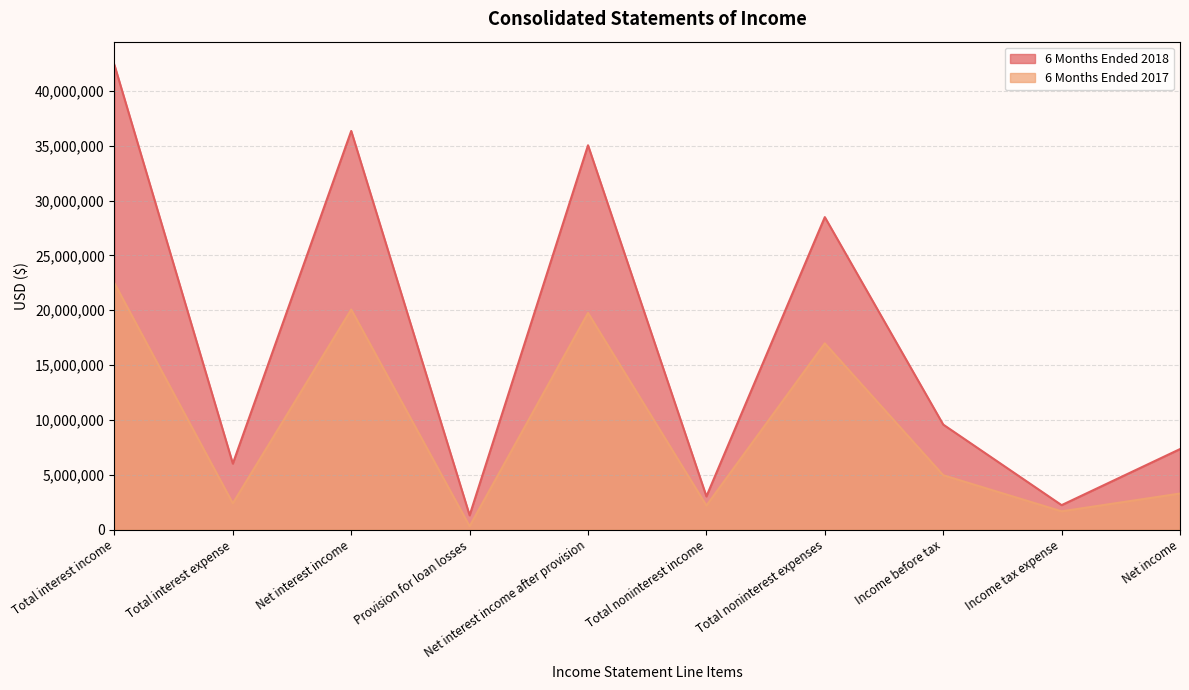

What is the sum of all 6 Months Ended 2018 values?

171782453